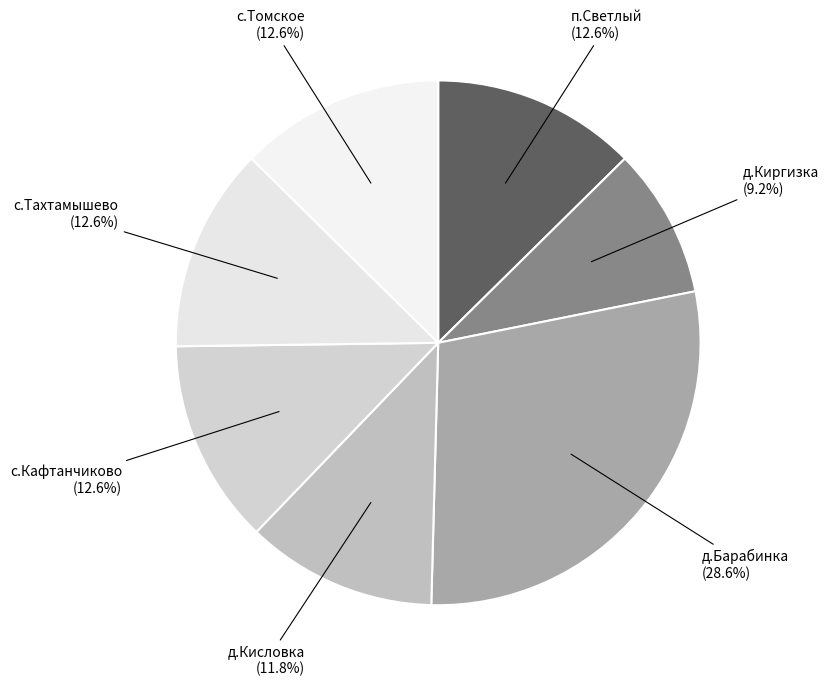

Is the sum of д.Киргизка and д.Барабинка greater than half?

No